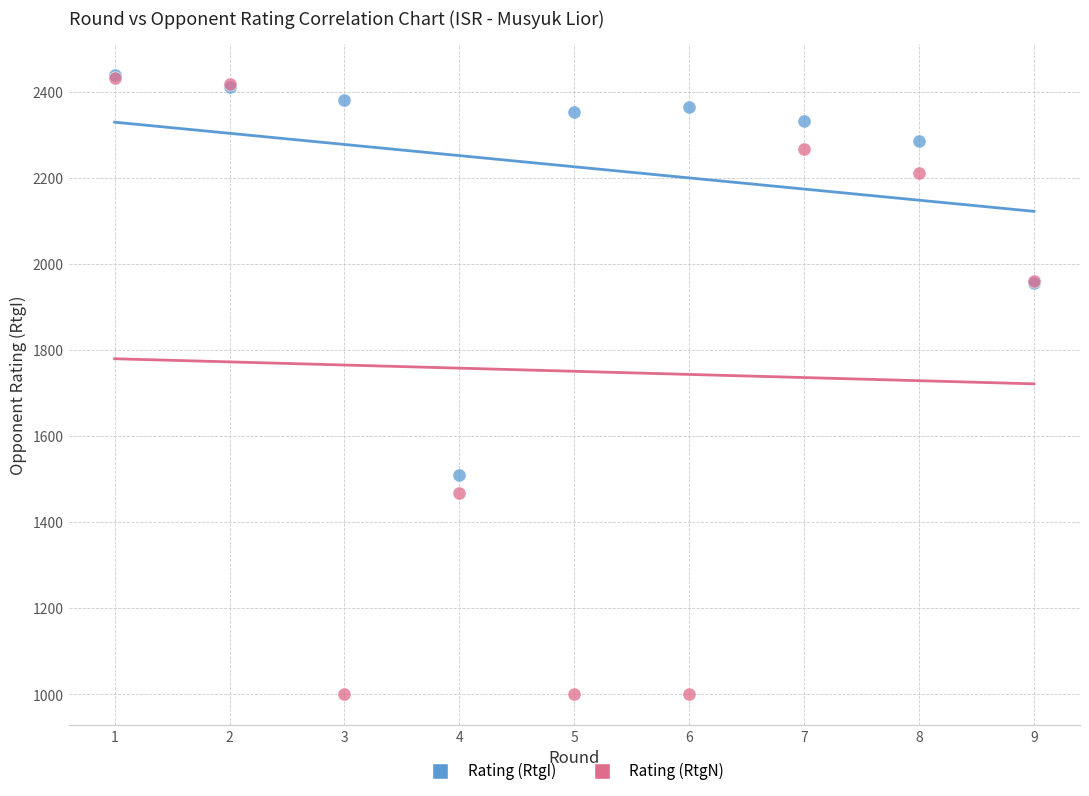

Across all series, what Y value is closest to 1720?

1509